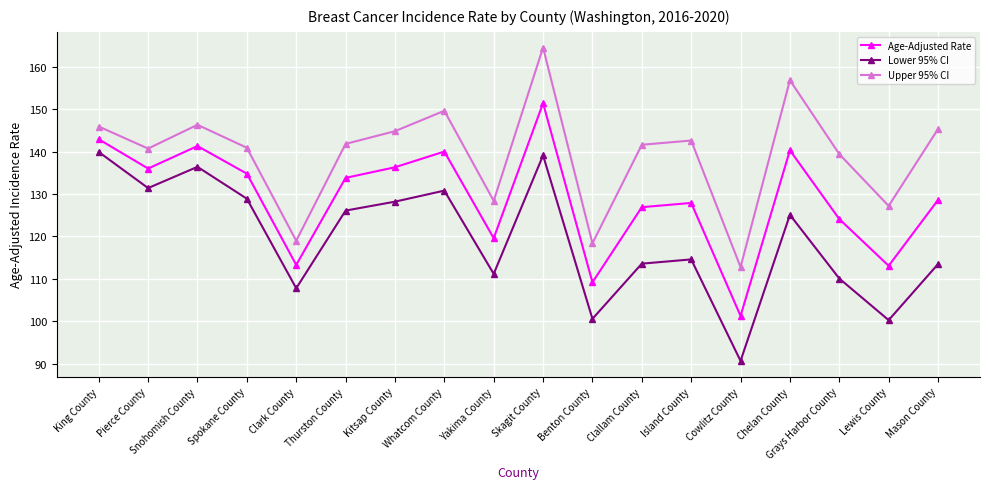

List the series in order of their peak value, highest first.

Upper 95% CI, Age-Adjusted Rate, Lower 95% CI